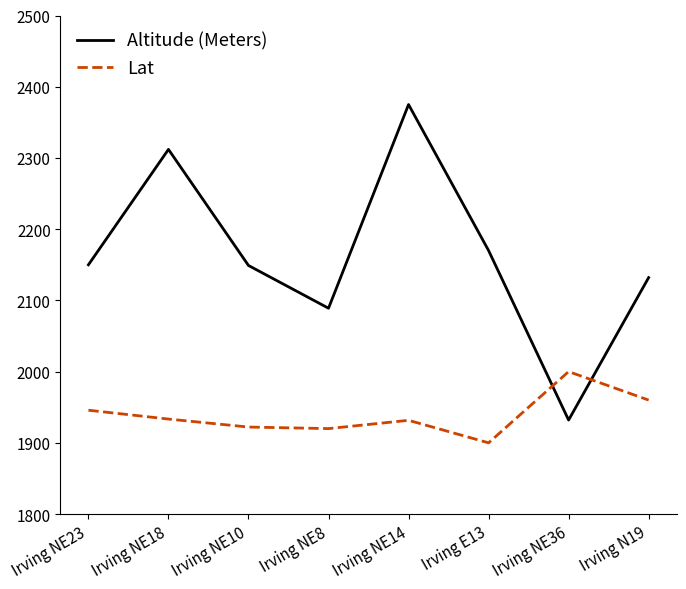

The value of Lat at Irving NE14 is 3416.3. True or false?

False